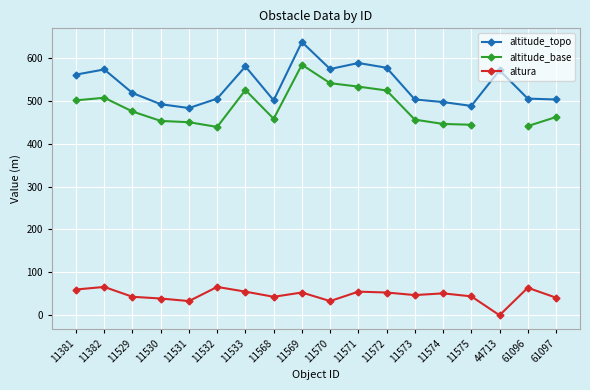

The value of altitude_topo at 11570 is 574. True or false?

True